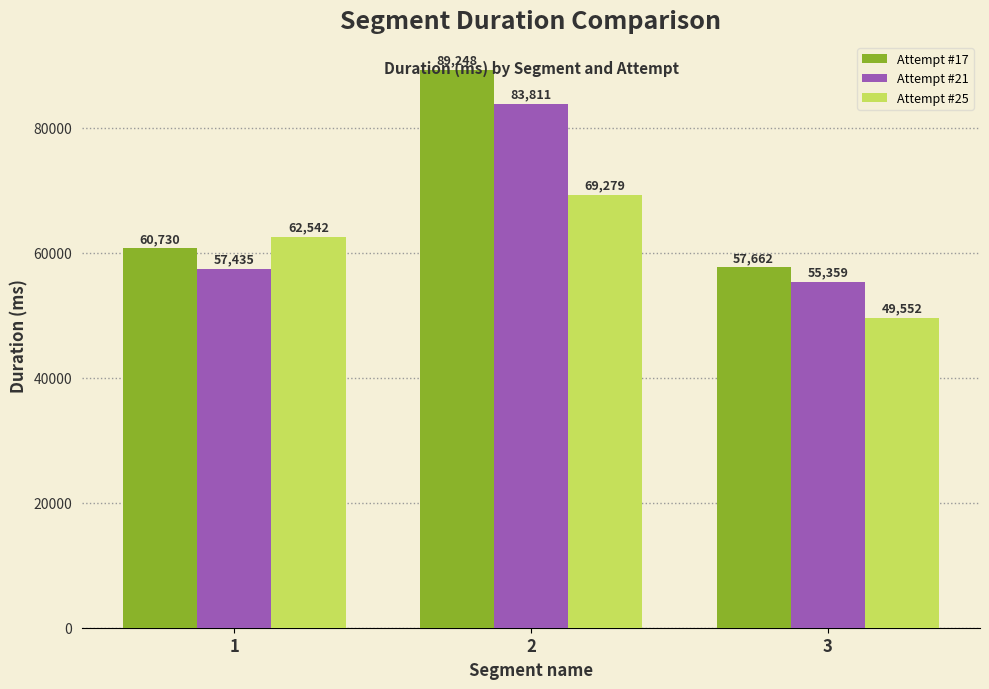

What is the total value across all series at 2?

242338